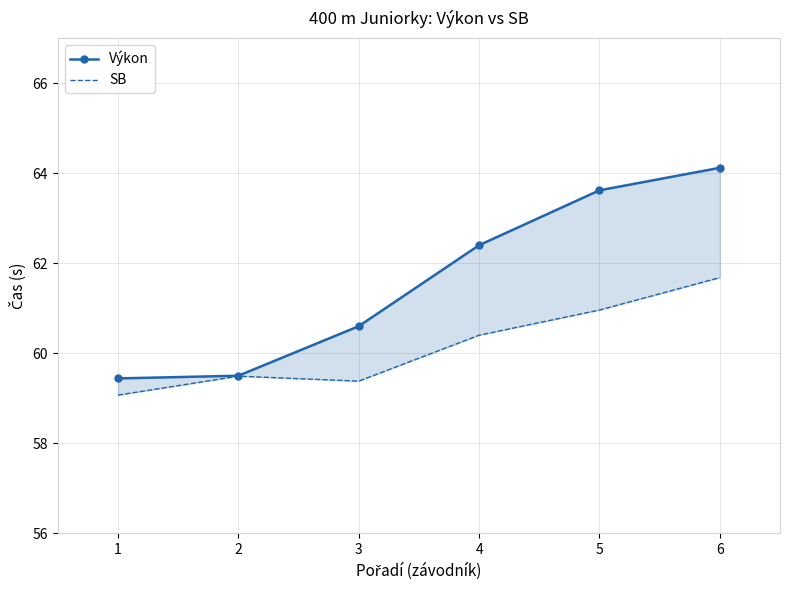

Reading left to right, what are all the values shown in this chart?

Výkon: 59.4	59.5	60.6	62.4	63.6	64.1
SB: 59.1	59.5	59.4	60.4	61.0	61.7